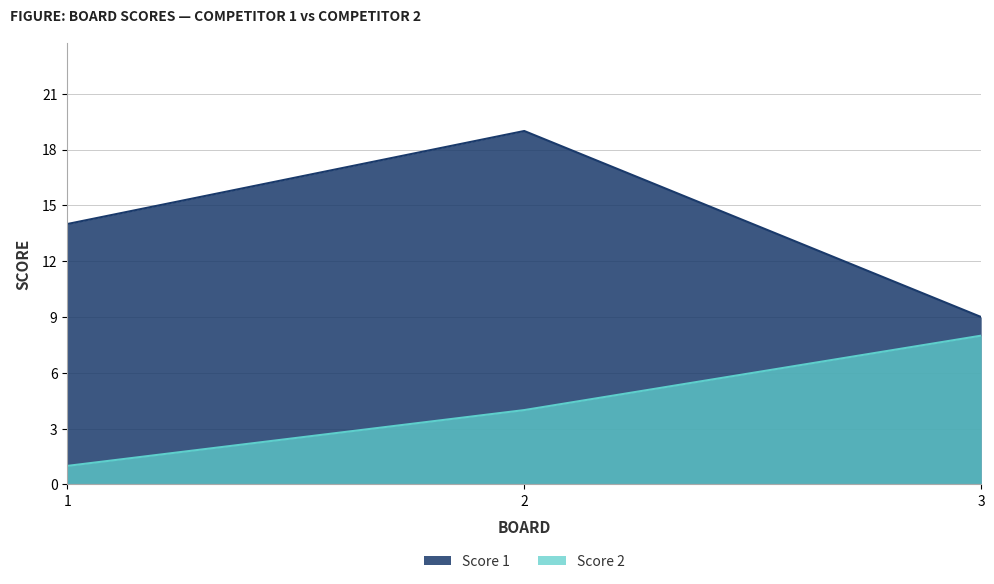

How many Score 2 values are between 1 and 8?

3